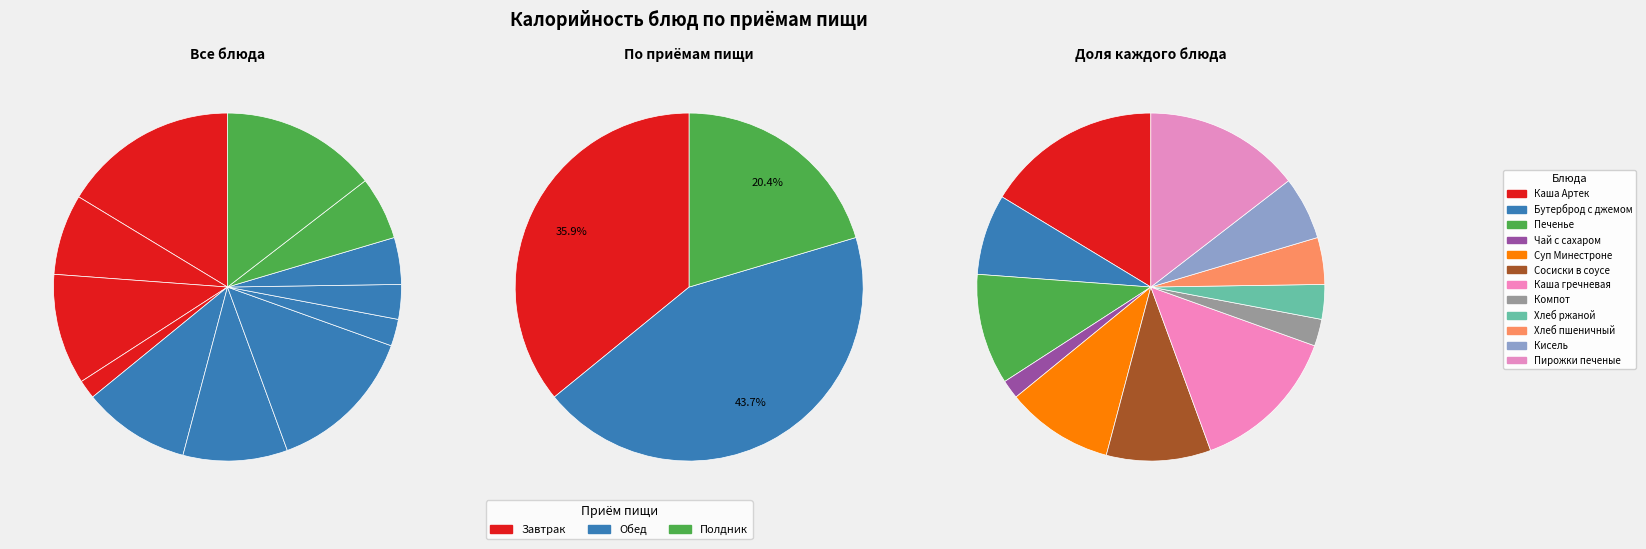

True or false: Каша Артек accounts for 27% of the total.

False